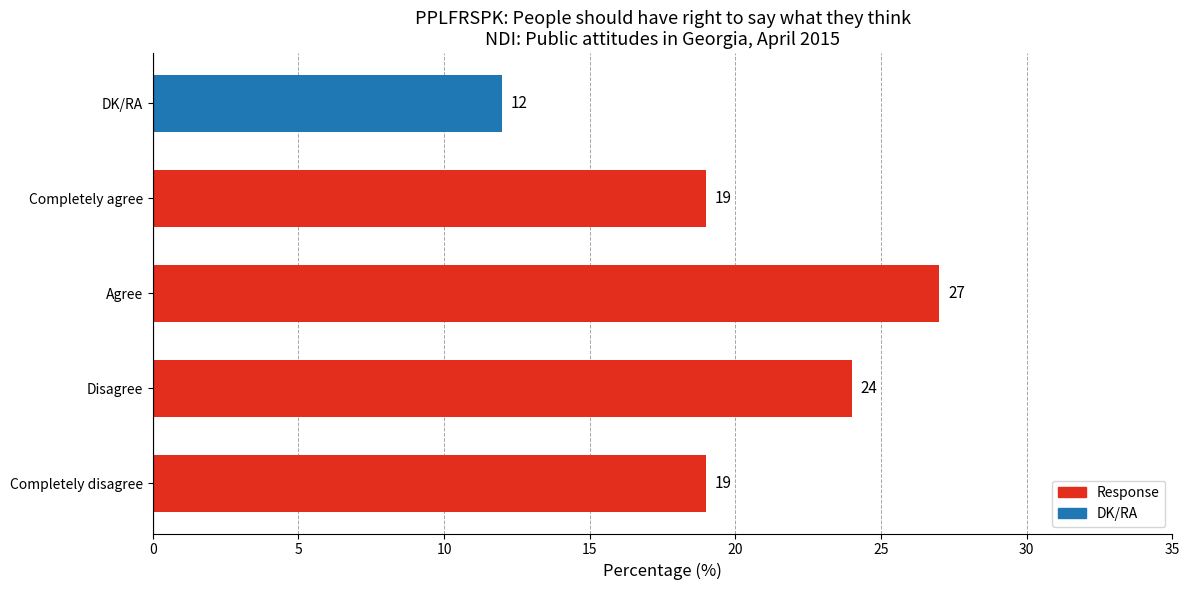

Count the number of categories in the chart.

5